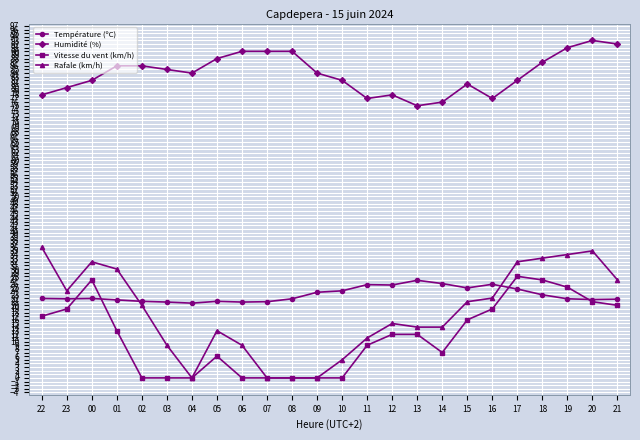

How many data points in Rafale (km/h) are less than 20?

12